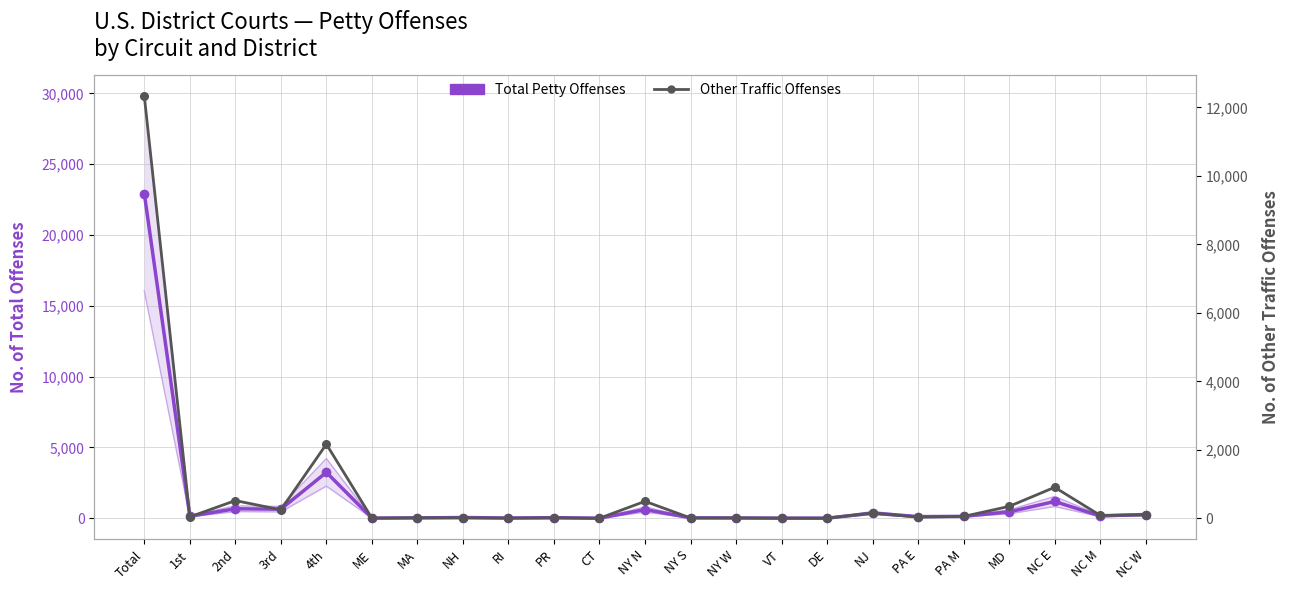

Which category has the highest value across all series?

Total